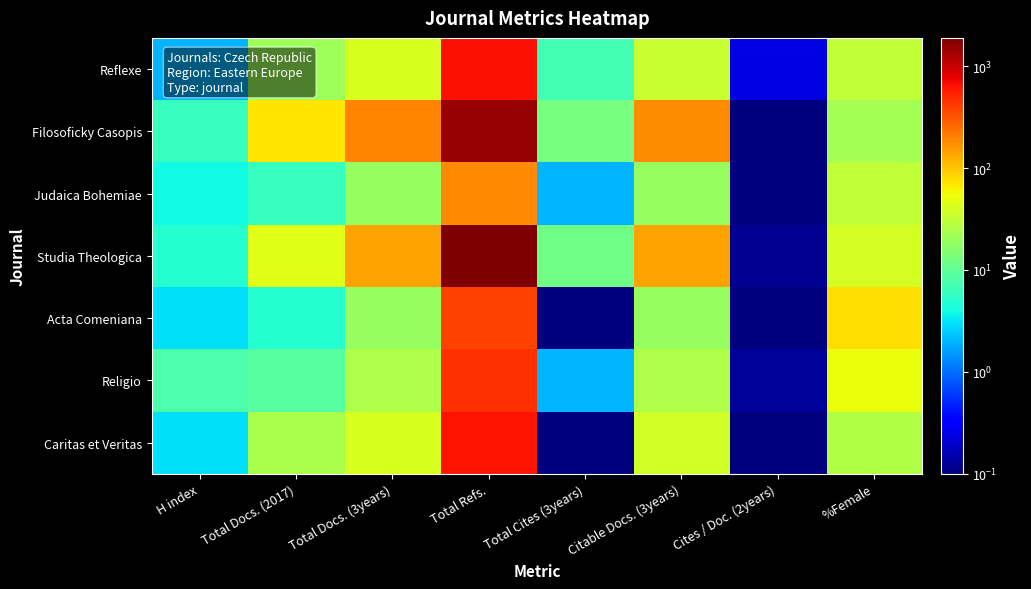

Rank the series at Total Refs. from highest to lowest value.

Studia Theologica, Filosoficky Casopis, Reflexe, Caritas et Veritas, Religio, Acta Comeniana, Judaica Bohemiae